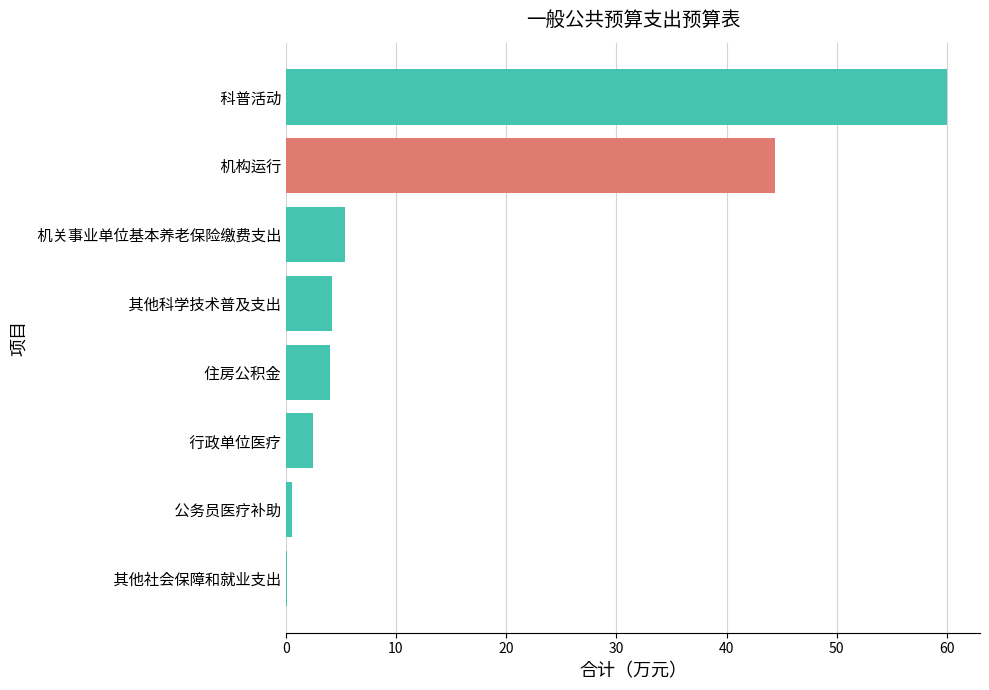

At which label is the value closest to 30?

 机构运行